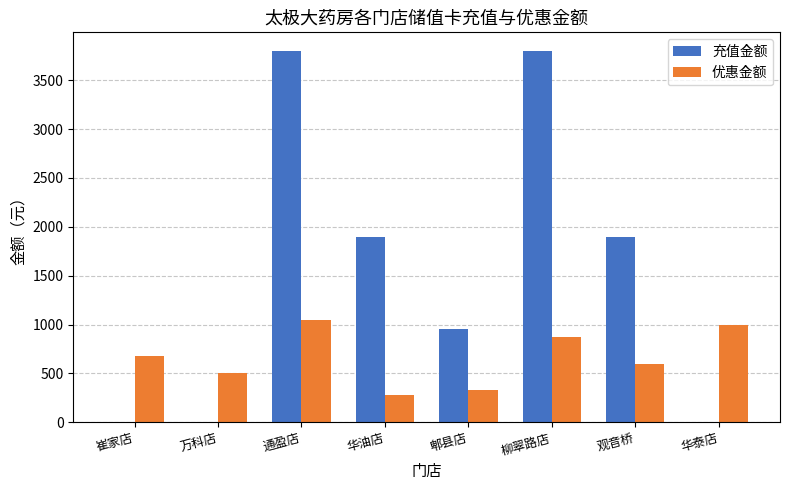

What is the maximum value shown in the chart?

3800